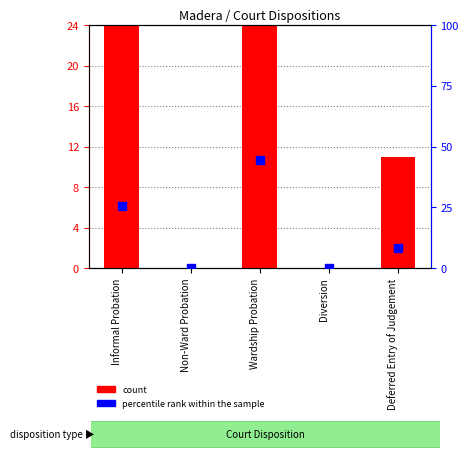

At which category is the sum across all series the highest?

Wardship Probation